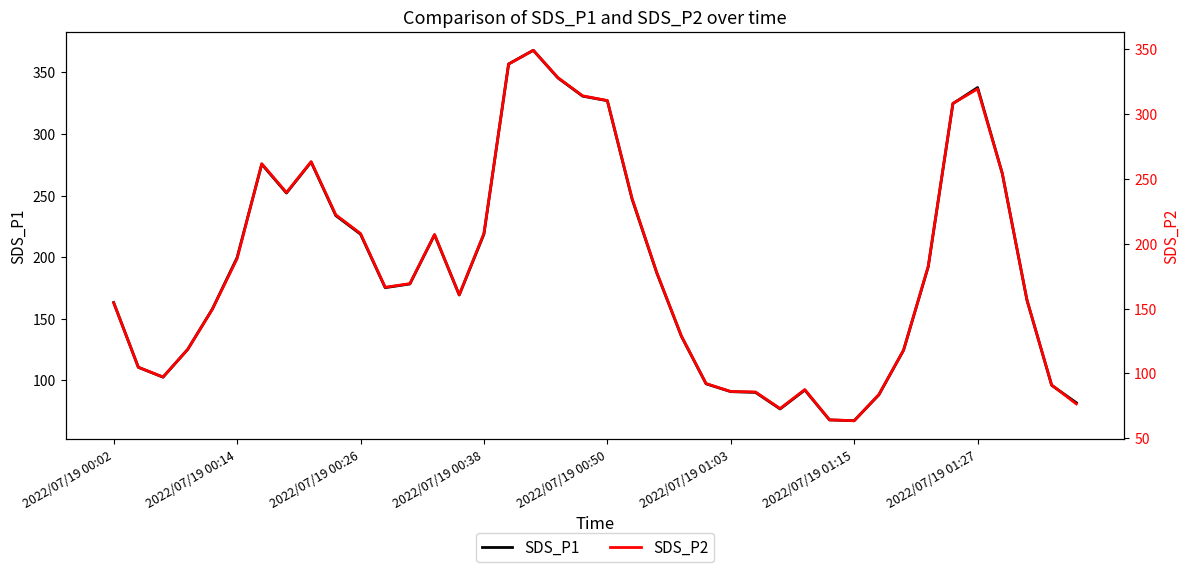

List the series in order of their overall mean, lowest first.

SDS_P2, SDS_P1